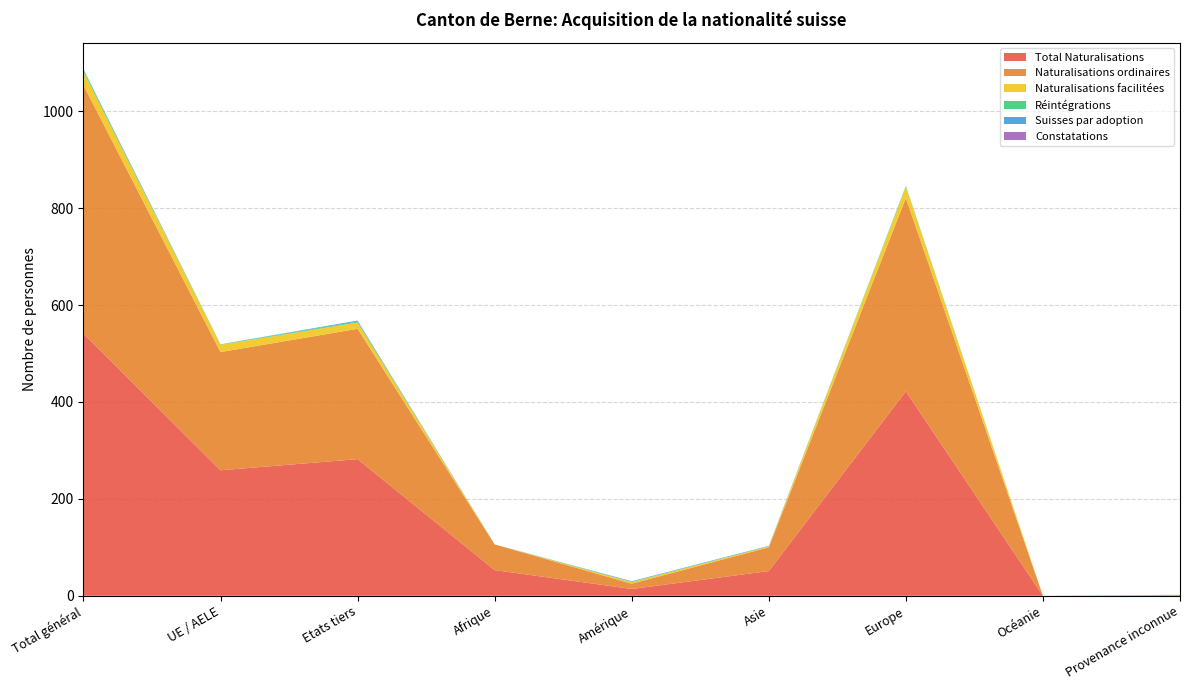

Reading right to left, what are all the values shown in this chart?

Total Naturalisations: Provenance inconnue=1	Océanie=0	Europe=422	Asie=51	Amérique=14	Afrique=53	Etats tiers=282	UE / AELE=259	Total général=541
Naturalisations ordinaires: Provenance inconnue=1	Océanie=0	Europe=399	Asie=49	Amérique=11	Afrique=53	Etats tiers=269	UE / AELE=244	Total général=513
Naturalisations facilitées: Provenance inconnue=0	Océanie=0	Europe=23	Asie=2	Amérique=3	Afrique=0	Etats tiers=13	UE / AELE=15	Total général=28
Réintégrations: Provenance inconnue=0	Océanie=0	Europe=2	Asie=0	Amérique=1	Afrique=0	Etats tiers=2	UE / AELE=1	Total général=3
Suisses par adoption: Provenance inconnue=0	Océanie=0	Europe=0	Asie=1	Amérique=1	Afrique=0	Etats tiers=2	UE / AELE=0	Total général=2
Constatations: Provenance inconnue=0	Océanie=0	Europe=0	Asie=0	Amérique=0	Afrique=0	Etats tiers=0	UE / AELE=0	Total général=0